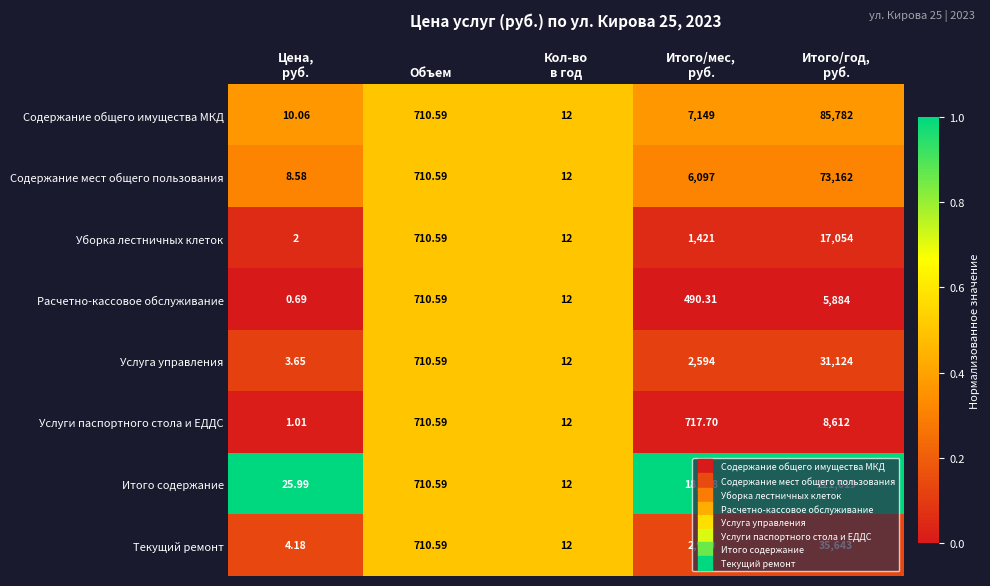

Where is Расчетно-кассовое обслуживание nearest to the value 2942?

Объем